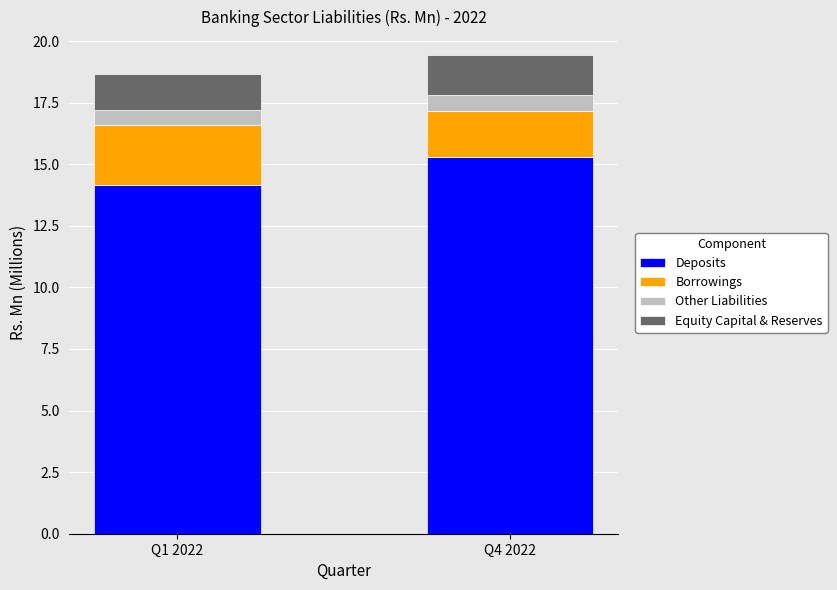

What are all the series names shown in the legend?

Deposits, Borrowings, Other Liabilities, Equity Capital & Reserves